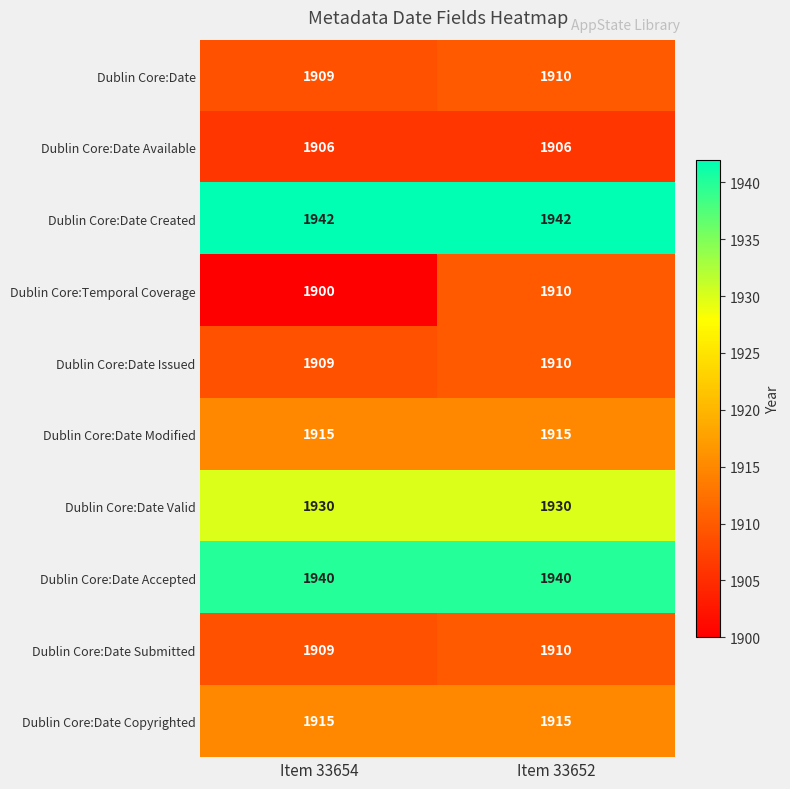

Which category has the lowest value across all series?

Item 33654